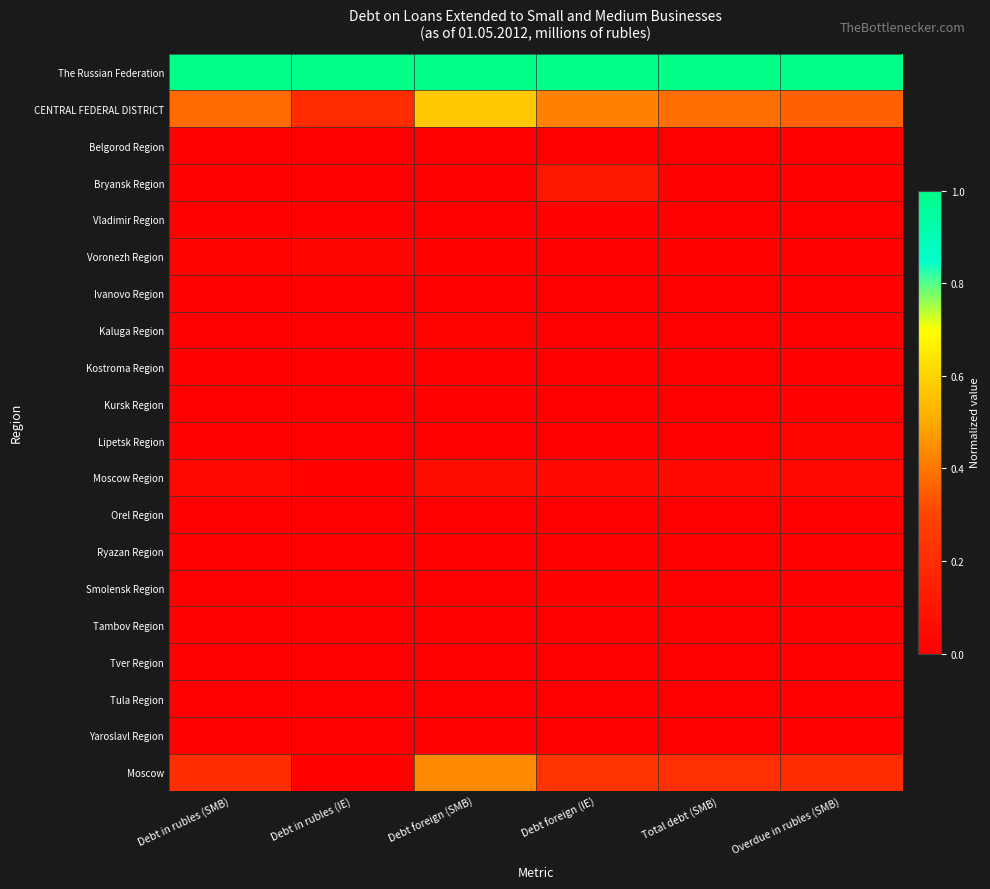

Reading right to left, what are all the values shown in this chart?

The Russian Federation: Overdue in rubles (SMB)=1.0	Total debt (SMB)=1.0	Debt foreign (IE)=1.0	Debt foreign (SMB)=1.0	Debt in rubles (IE)=1.0	Debt in rubles (SMB)=1.0
CENTRAL FEDERAL DISTRICT: Overdue in rubles (SMB)=0.4	Total debt (SMB)=0.4	Debt foreign (IE)=0.4	Debt foreign (SMB)=0.6	Debt in rubles (IE)=0.2	Debt in rubles (SMB)=0.4
Belgorod Region: Overdue in rubles (SMB)=0.0	Total debt (SMB)=0.0	Debt foreign (IE)=0.0	Debt foreign (SMB)=0.0	Debt in rubles (IE)=0.0	Debt in rubles (SMB)=0.0
Bryansk Region: Overdue in rubles (SMB)=0.0	Total debt (SMB)=0.0	Debt foreign (IE)=0.1	Debt foreign (SMB)=0.0	Debt in rubles (IE)=0.0	Debt in rubles (SMB)=0.0
Vladimir Region: Overdue in rubles (SMB)=0.0	Total debt (SMB)=0.0	Debt foreign (IE)=0.0	Debt foreign (SMB)=0.0	Debt in rubles (IE)=0.0	Debt in rubles (SMB)=0.0
Voronezh Region: Overdue in rubles (SMB)=0.0	Total debt (SMB)=0.0	Debt foreign (IE)=0.0	Debt foreign (SMB)=0.0	Debt in rubles (IE)=0.0	Debt in rubles (SMB)=0.0
Ivanovo Region: Overdue in rubles (SMB)=0.0	Total debt (SMB)=0.0	Debt foreign (IE)=0.0	Debt foreign (SMB)=0.0	Debt in rubles (IE)=0.0	Debt in rubles (SMB)=0.0
Kaluga Region: Overdue in rubles (SMB)=0.0	Total debt (SMB)=0.0	Debt foreign (IE)=0.0	Debt foreign (SMB)=0.0	Debt in rubles (IE)=0.0	Debt in rubles (SMB)=0.0
Kostroma Region: Overdue in rubles (SMB)=0.0	Total debt (SMB)=0.0	Debt foreign (IE)=0.0	Debt foreign (SMB)=0.0	Debt in rubles (IE)=0.0	Debt in rubles (SMB)=0.0
Kursk Region: Overdue in rubles (SMB)=0.0	Total debt (SMB)=0.0	Debt foreign (IE)=0.0	Debt foreign (SMB)=0.0	Debt in rubles (IE)=0.0	Debt in rubles (SMB)=0.0
Lipetsk Region: Overdue in rubles (SMB)=0.0	Total debt (SMB)=0.0	Debt foreign (IE)=0.0	Debt foreign (SMB)=0.0	Debt in rubles (IE)=0.0	Debt in rubles (SMB)=0.0
Moscow Region: Overdue in rubles (SMB)=0.0	Total debt (SMB)=0.0	Debt foreign (IE)=0.0	Debt foreign (SMB)=0.1	Debt in rubles (IE)=0.0	Debt in rubles (SMB)=0.0
Orel Region: Overdue in rubles (SMB)=0.0	Total debt (SMB)=0.0	Debt foreign (IE)=0.0	Debt foreign (SMB)=0.0	Debt in rubles (IE)=0.0	Debt in rubles (SMB)=0.0
Ryazan Region: Overdue in rubles (SMB)=0.0	Total debt (SMB)=0.0	Debt foreign (IE)=0.0	Debt foreign (SMB)=0.0	Debt in rubles (IE)=0.0	Debt in rubles (SMB)=0.0
Smolensk Region: Overdue in rubles (SMB)=0.0	Total debt (SMB)=0.0	Debt foreign (IE)=0.0	Debt foreign (SMB)=0.0	Debt in rubles (IE)=0.0	Debt in rubles (SMB)=0.0
Tambov Region: Overdue in rubles (SMB)=0.0	Total debt (SMB)=0.0	Debt foreign (IE)=0.0	Debt foreign (SMB)=0.0	Debt in rubles (IE)=0.0	Debt in rubles (SMB)=0.0
Tver Region: Overdue in rubles (SMB)=0.0	Total debt (SMB)=0.0	Debt foreign (IE)=0.0	Debt foreign (SMB)=0.0	Debt in rubles (IE)=0.0	Debt in rubles (SMB)=0.0
Tula Region: Overdue in rubles (SMB)=0.0	Total debt (SMB)=0.0	Debt foreign (IE)=0.0	Debt foreign (SMB)=0.0	Debt in rubles (IE)=0.0	Debt in rubles (SMB)=0.0
Yaroslavl Region: Overdue in rubles (SMB)=0.0	Total debt (SMB)=0.0	Debt foreign (IE)=0.0	Debt foreign (SMB)=0.0	Debt in rubles (IE)=0.0	Debt in rubles (SMB)=0.0
Moscow: Overdue in rubles (SMB)=0.2	Total debt (SMB)=0.2	Debt foreign (IE)=0.2	Debt foreign (SMB)=0.4	Debt in rubles (IE)=0.0	Debt in rubles (SMB)=0.2